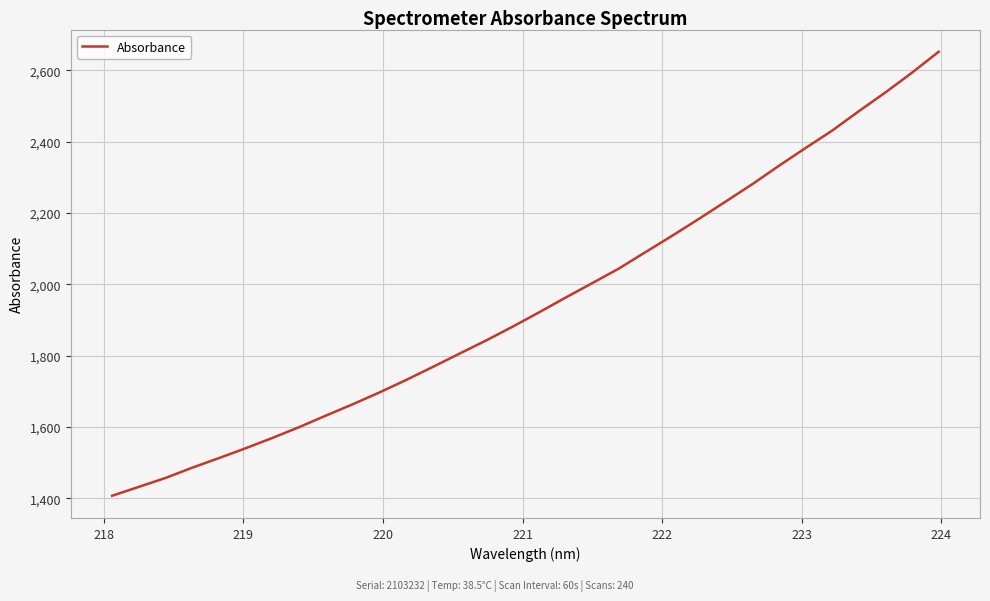

What is the maximum value shown in the chart?

2651.8